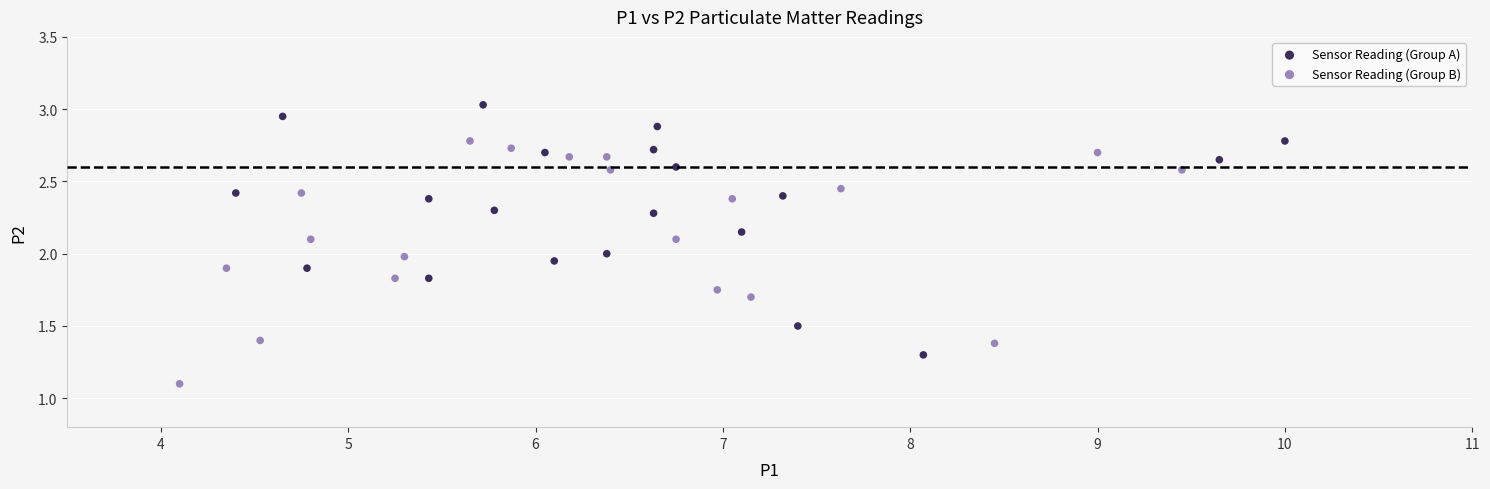

What are all the series names shown in the legend?

Sensor Reading (Group A), Sensor Reading (Group B)